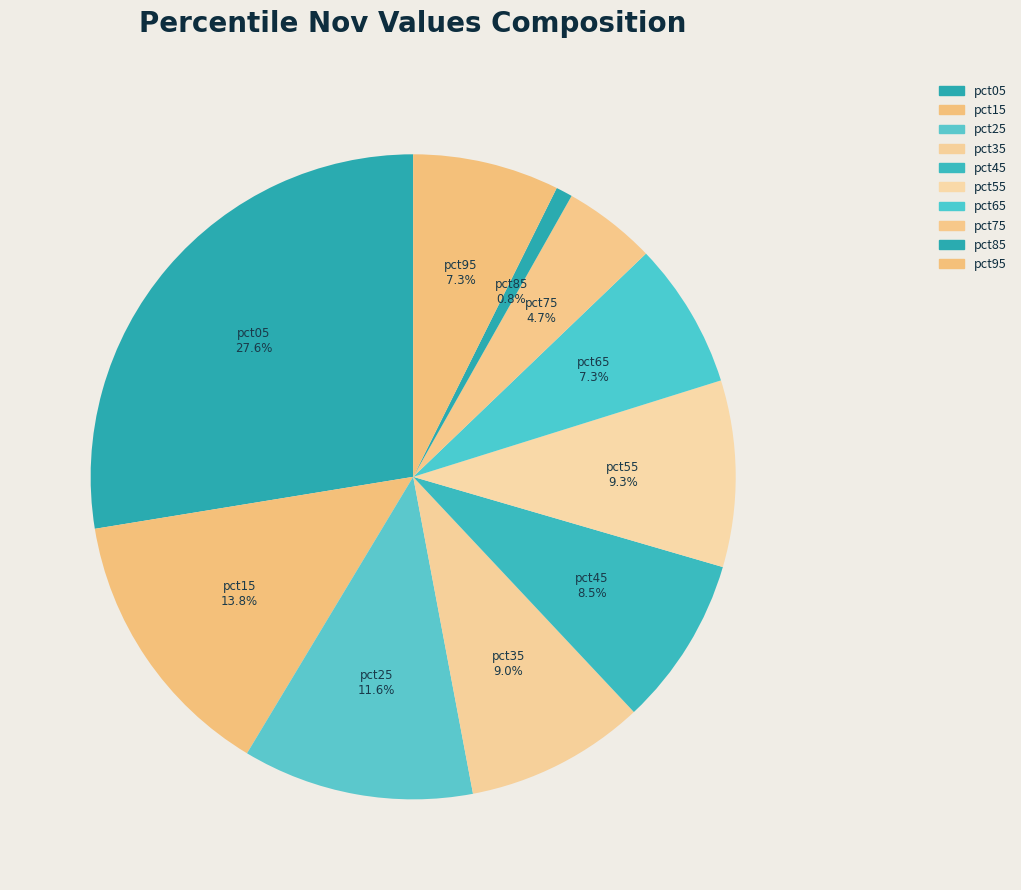

True or false: pct05 accounts for 33% of the total.

False